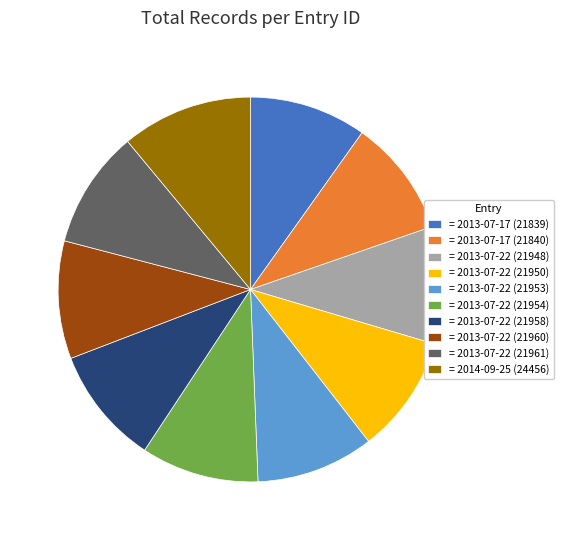

Is there any slice that represents more than half of the pie?

No